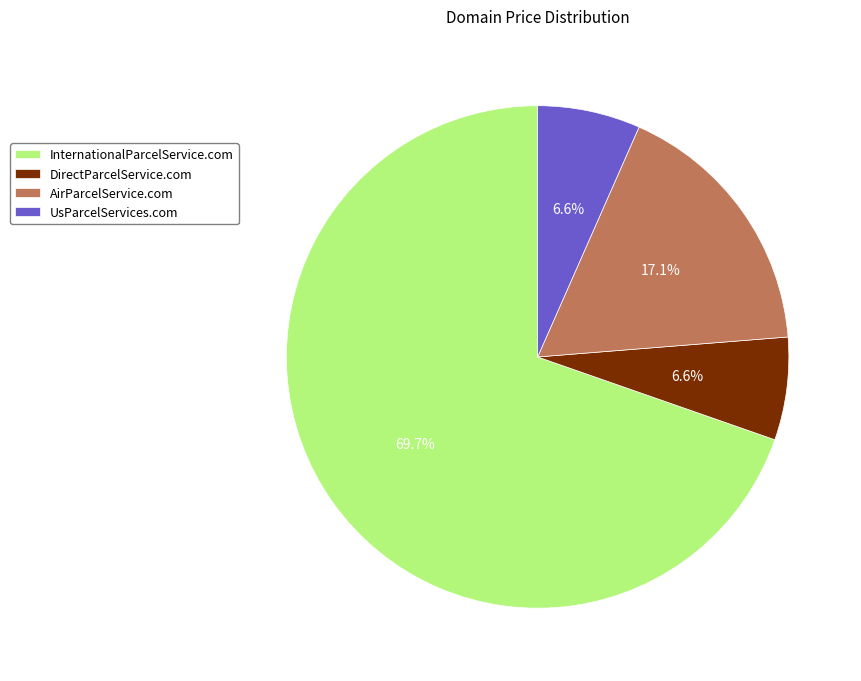

Between InternationalParcelService.com and DirectParcelService.com, which is larger?

InternationalParcelService.com